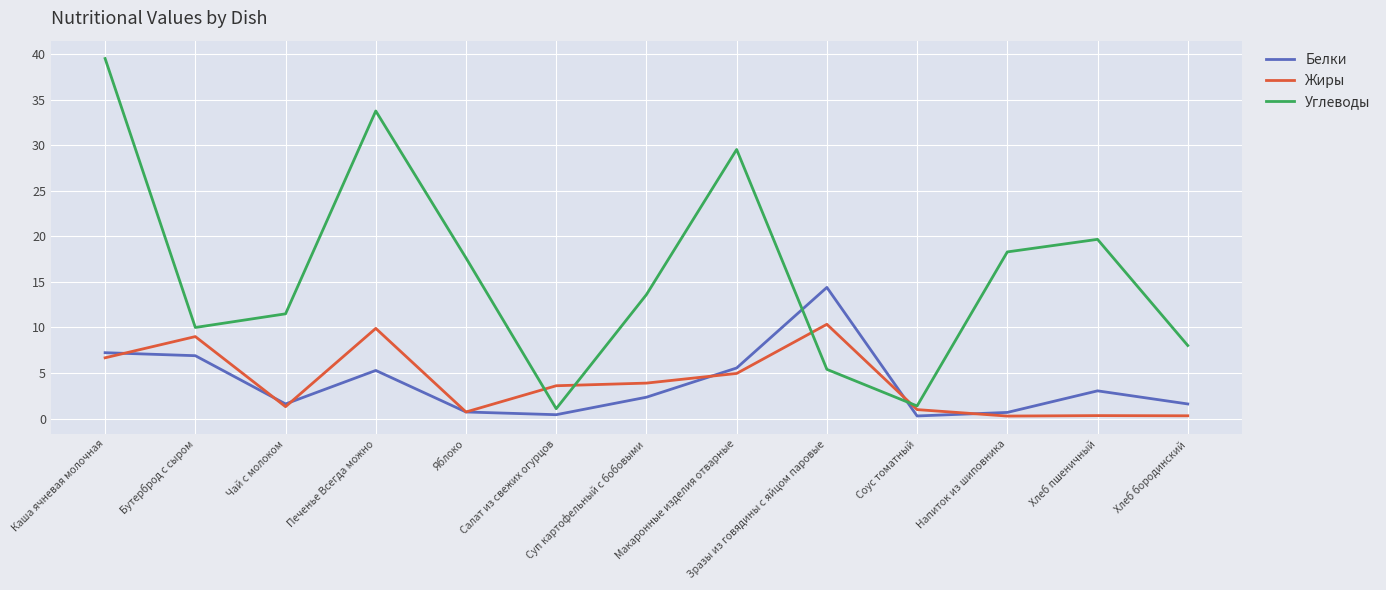

What are all the series names shown in the legend?

Белки, Жиры, Углеводы